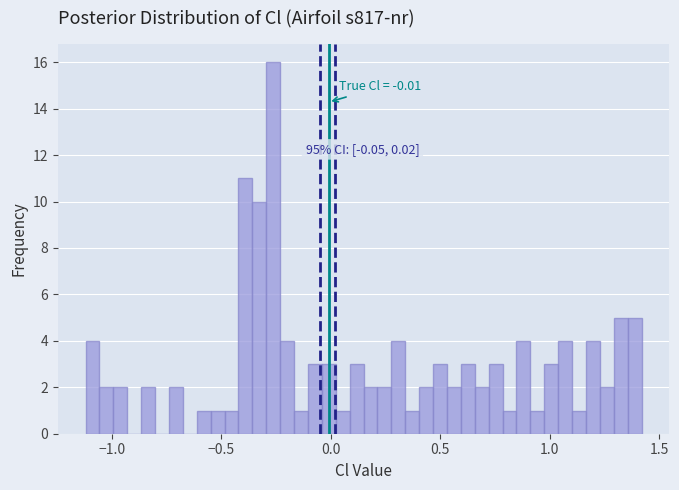

Read against the x-axis, roughly where is the centre of the tallest bar?

-0.25